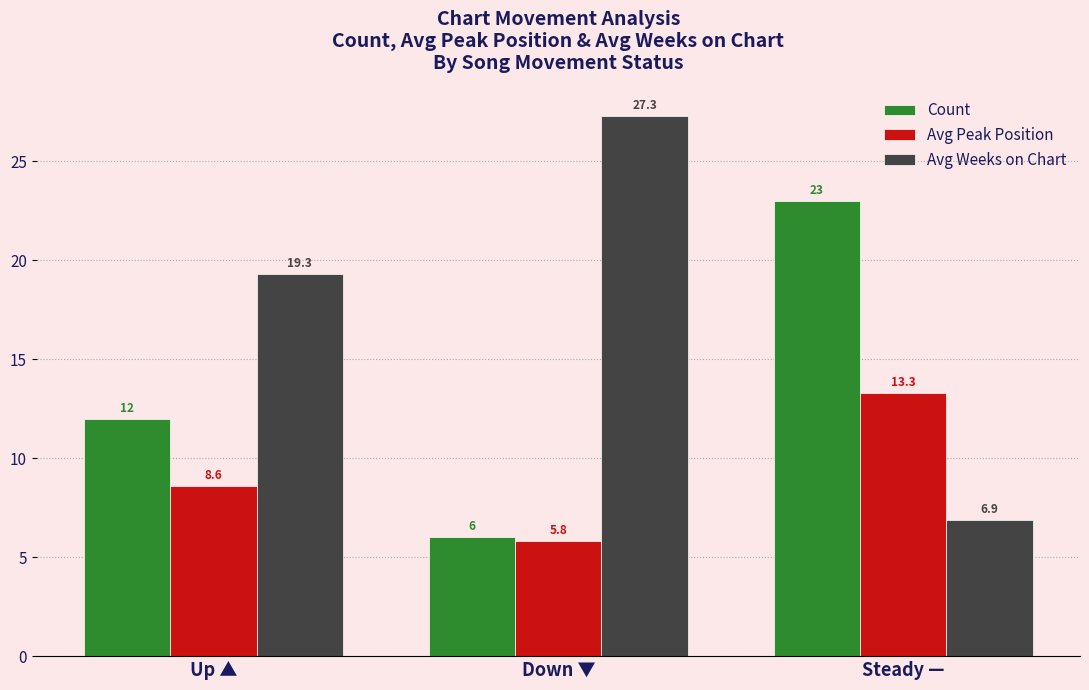

Reading right to left, extract all data points from this chart.

Count: 23.0	6.0	12.0
Avg Peak Position: 13.3	5.8	8.6
Avg Weeks on Chart: 6.9	27.3	19.3